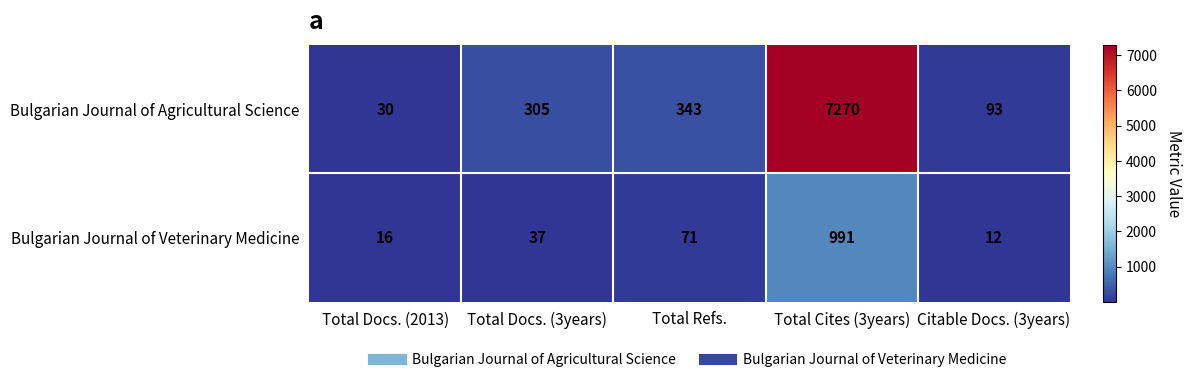

Which series has the largest range (max minus min)?

Bulgarian Journal of Agricultural Science